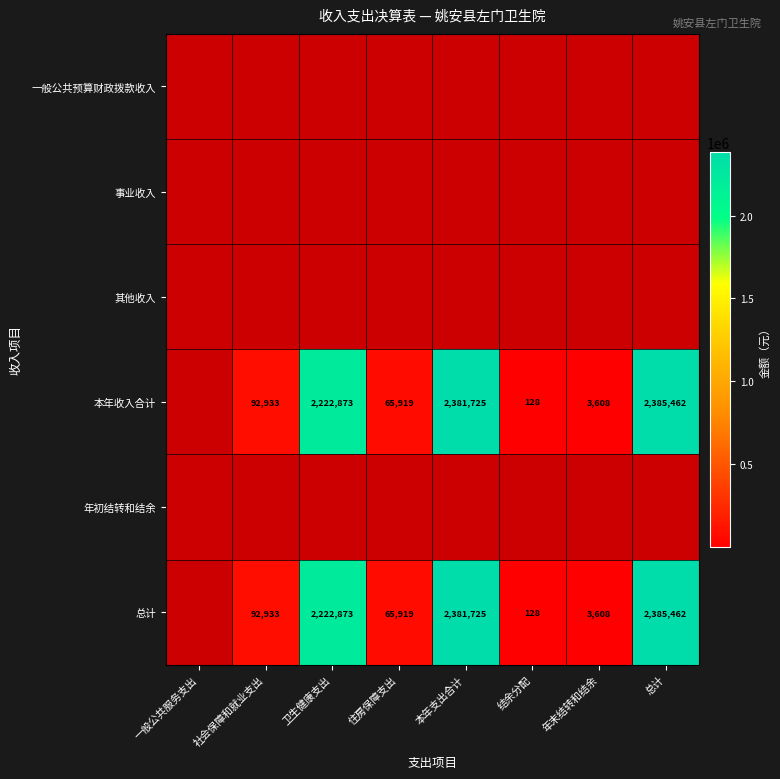

Is the value of 一般公共预算财政拨款收入 at 年末结转和结余 greater than the value of 本年收入合计 at 年末结转和结余?

No